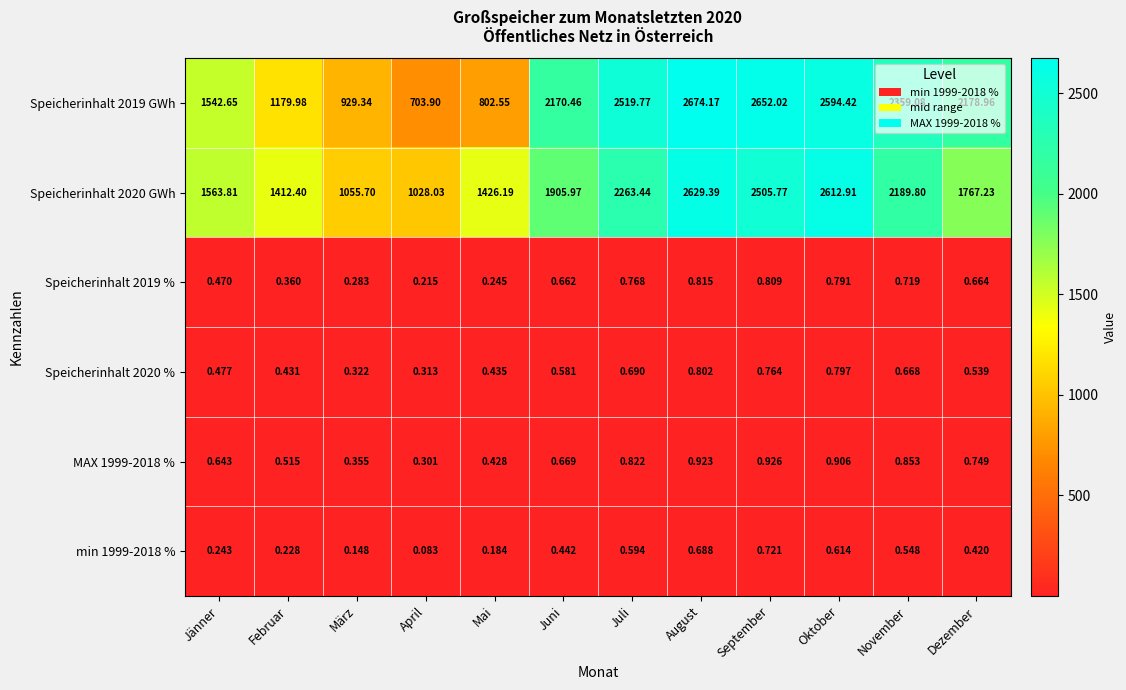

Rank the categories by min 1999-2018 % value from lowest to highest.

April, März, Mai, Februar, Jänner, Dezember, Juni, November, Juli, Oktober, August, September